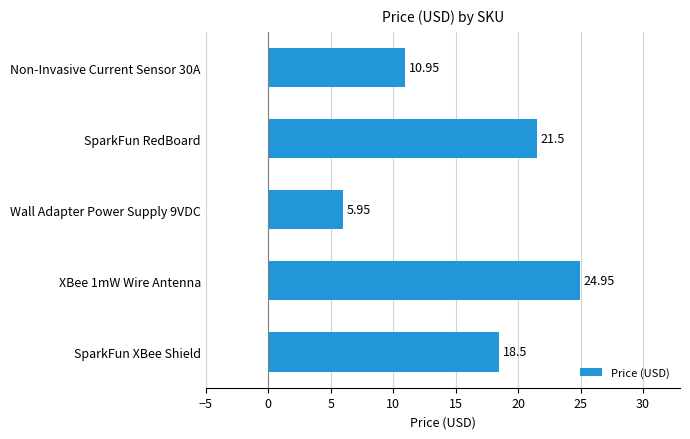

How many data points does each series have?

5